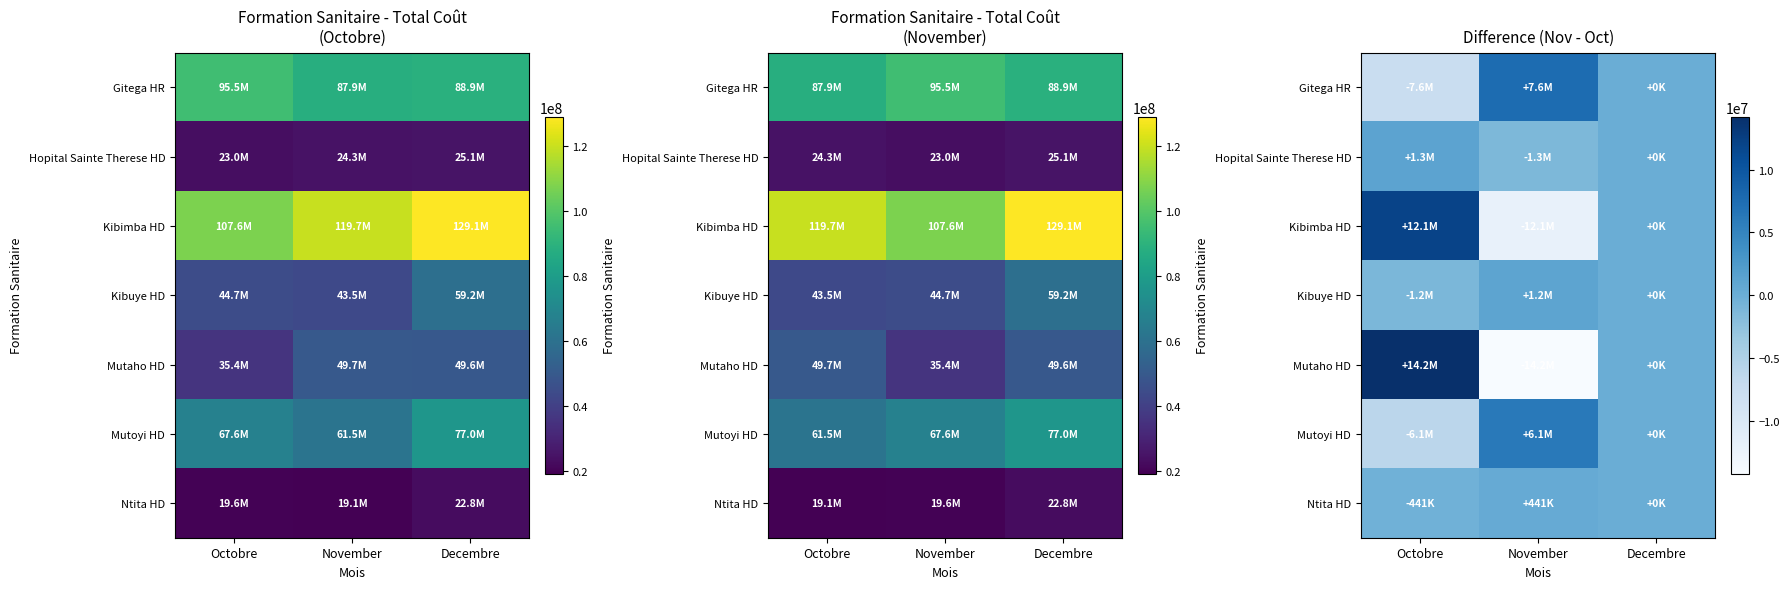

Which category has the lowest value in the Ntita HD series?

Octobre